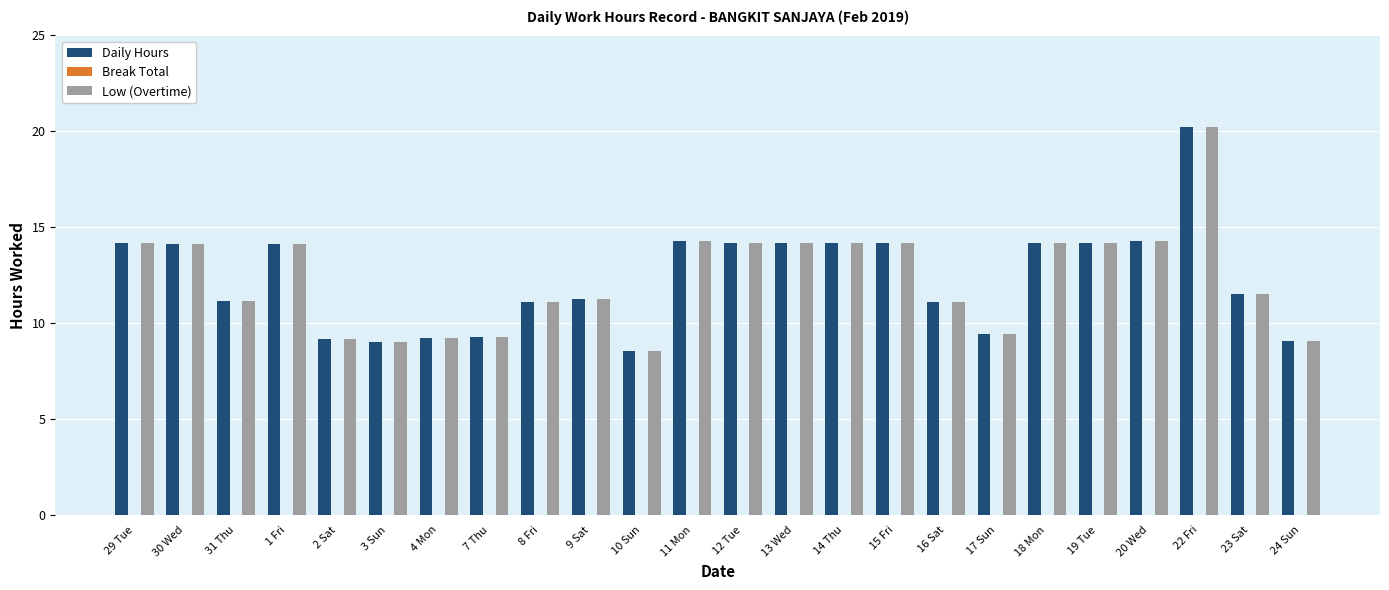

Is it true that Daily Hours equals 22.9 at 20 Wed?

False